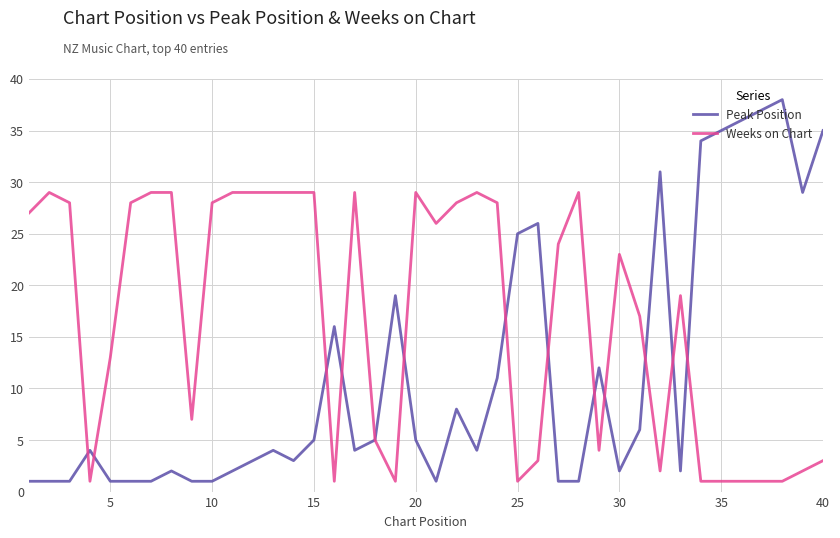

How many values in the Weeks on Chart series are below 24?

20